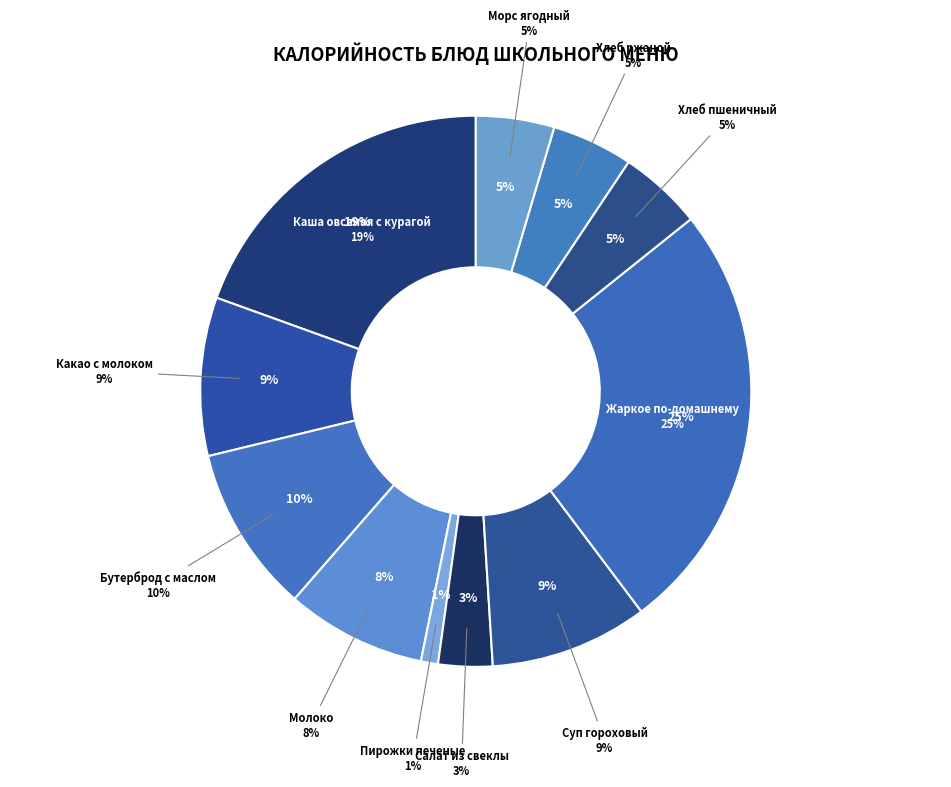

Which has a higher value, Молоко or Хлеб ржаной?

Молоко